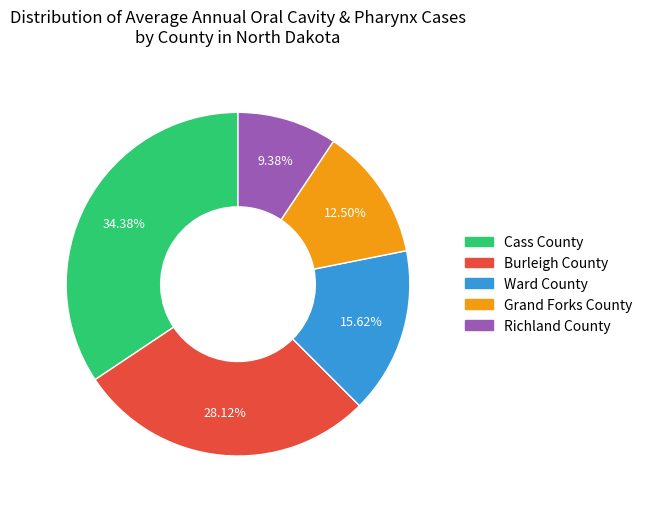

To the nearest percent, what is the difference between the largest and smallest slice percentages?

25%